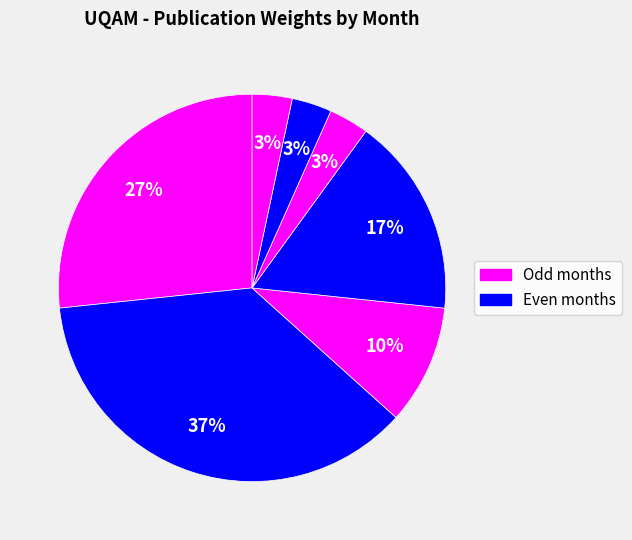

Does any single category account for the majority?

No